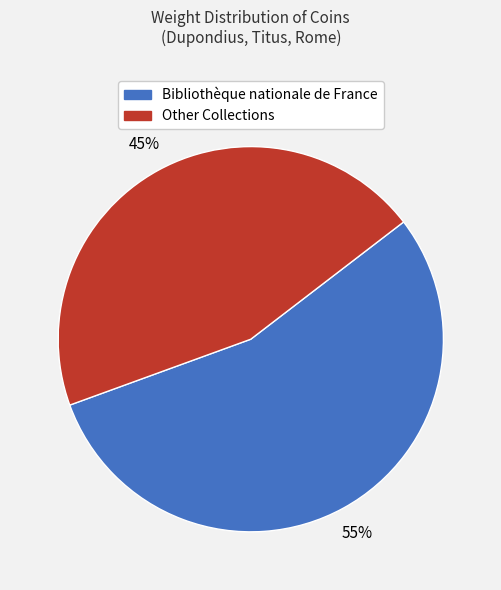

Is there a majority slice in this chart?

Yes